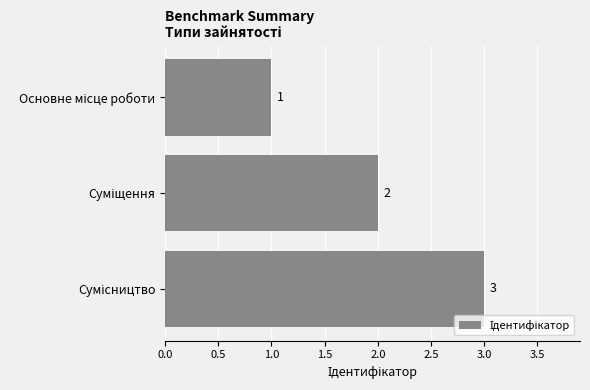

What is the sum of all values?

6